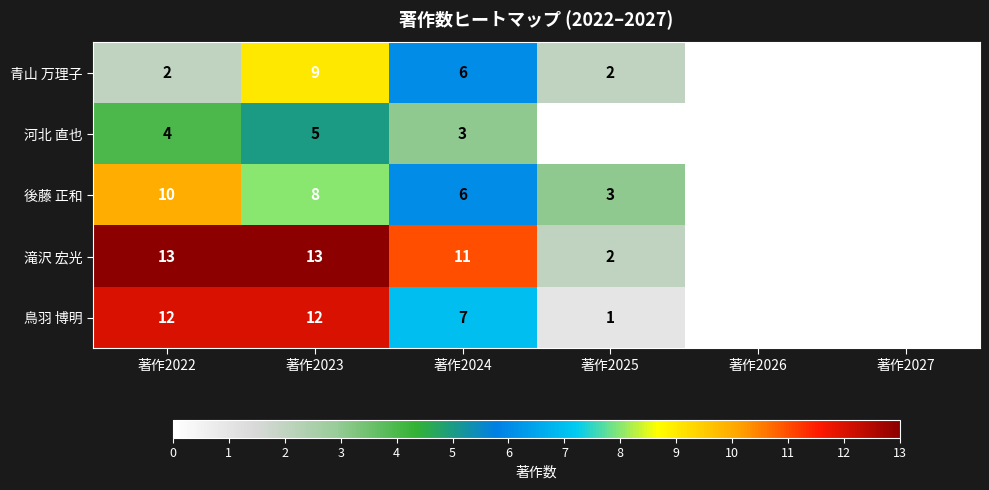

Reading left to right, what are all the values shown in this chart?

青山 万理子: 2	9	6	2	0	0
河北 直也: 4	5	3	0	0	0
後藤 正和: 10	8	6	3	0	0
滝沢 宏光: 13	13	11	2	0	0
鳥羽 博明: 12	12	7	1	0	0